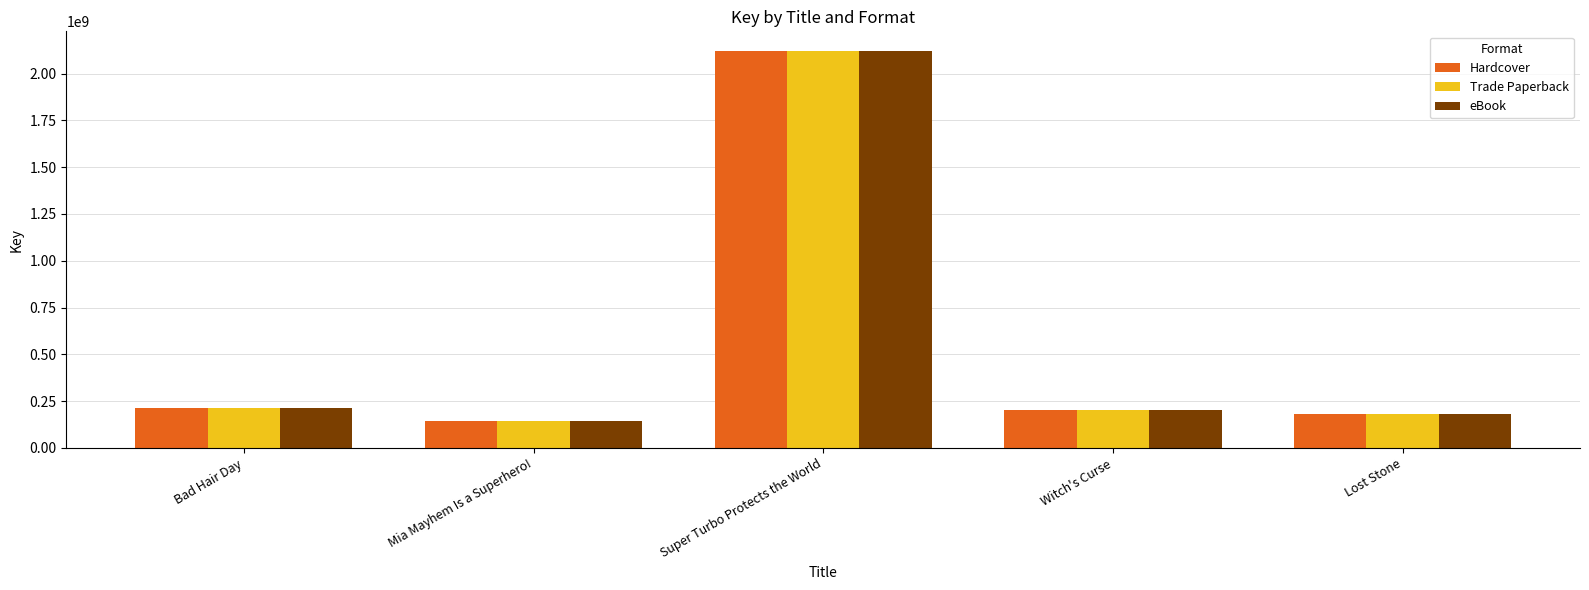

How many groups of bars are there?

5